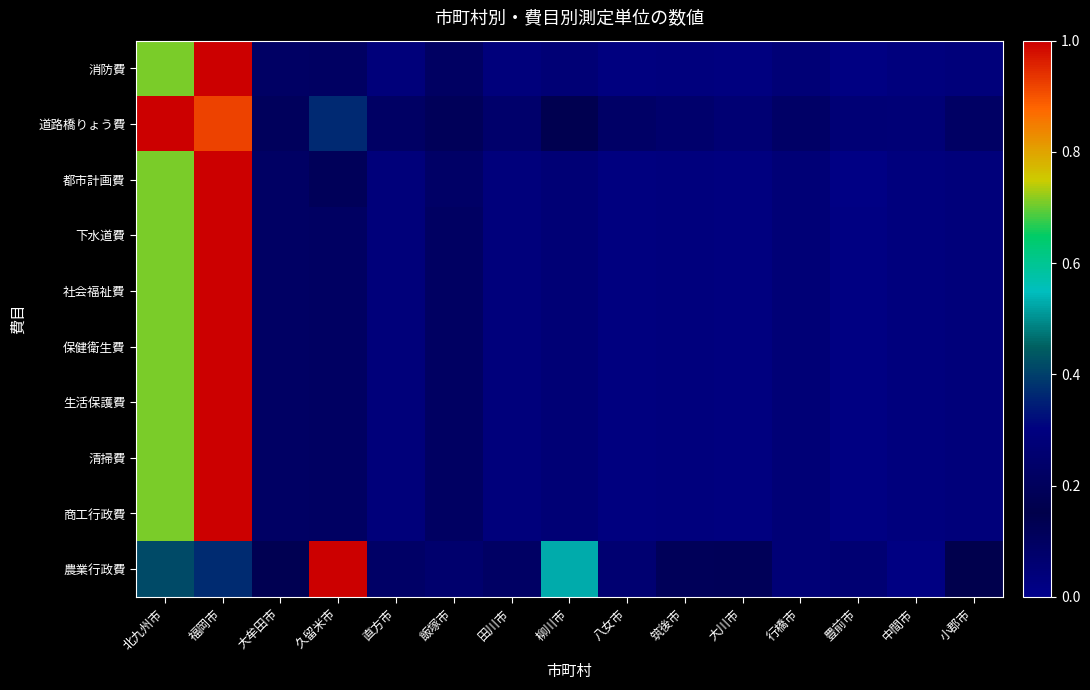

At which category does the chart reach its minimum across all series?

豊前市